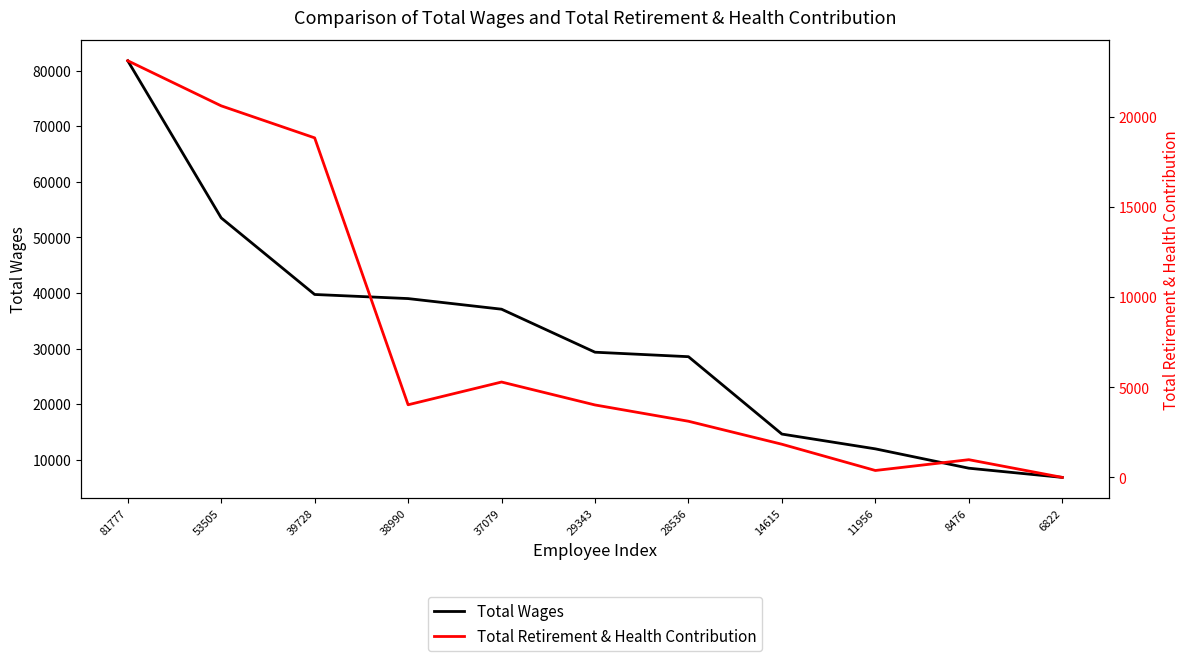

Where does the Total Retirement & Health Contribution series first go above 4018?

81777